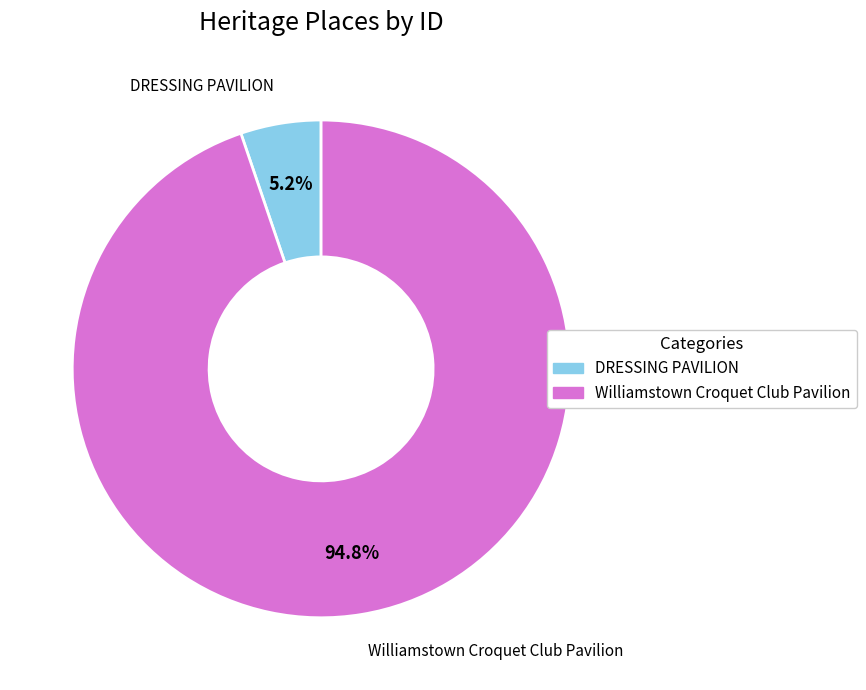

To the nearest percent, what is the average slice percentage?

50%